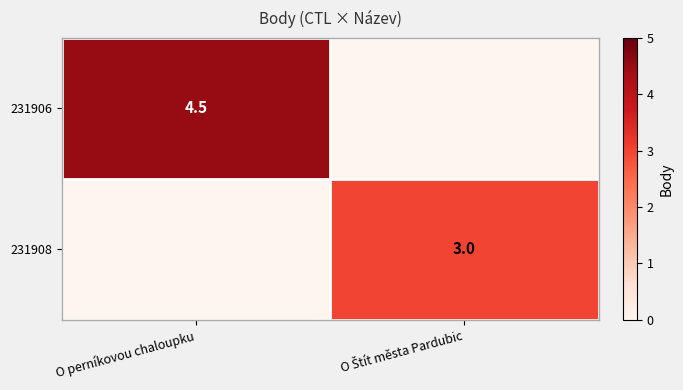

What is the total value across all series at O Štít města Pardubic?

3.0